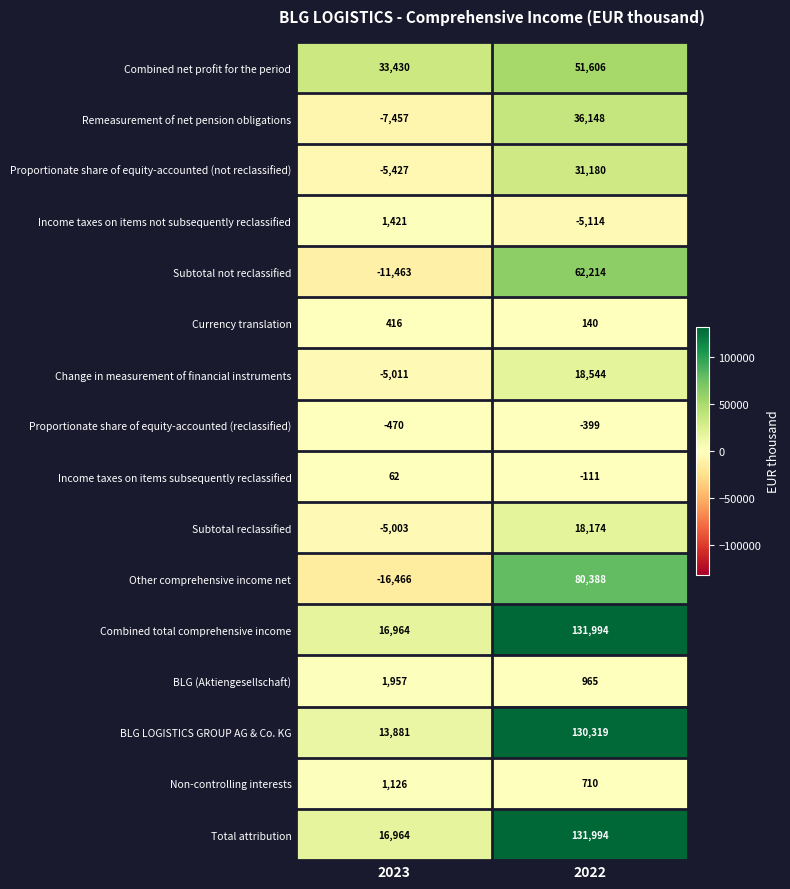

What is the sum of the Remeasurement of net pension obligations values at 2023 and 2022?

28691